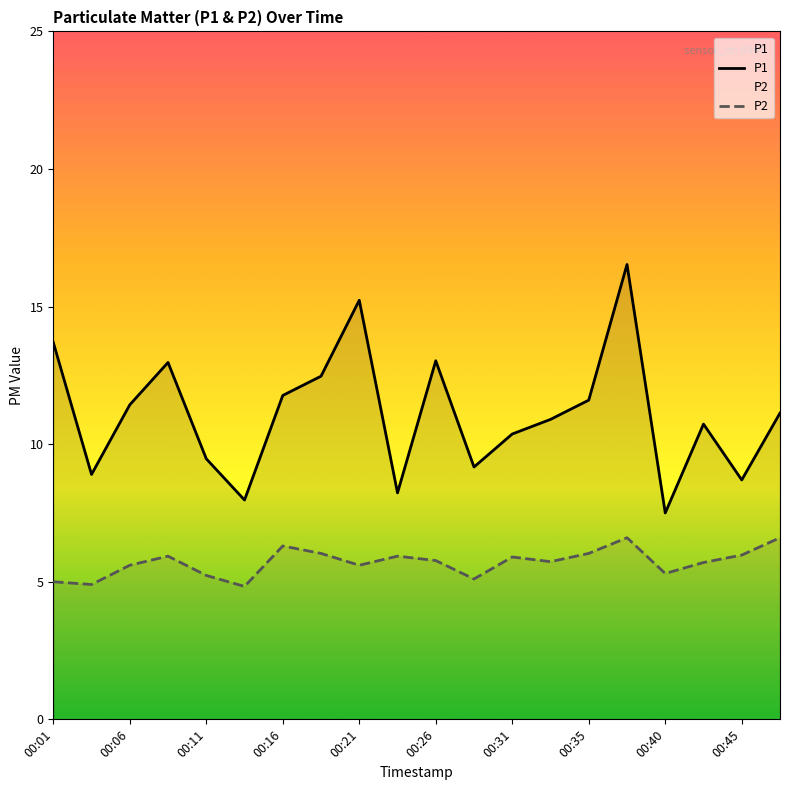

Which series has the largest total across all categories?

P1